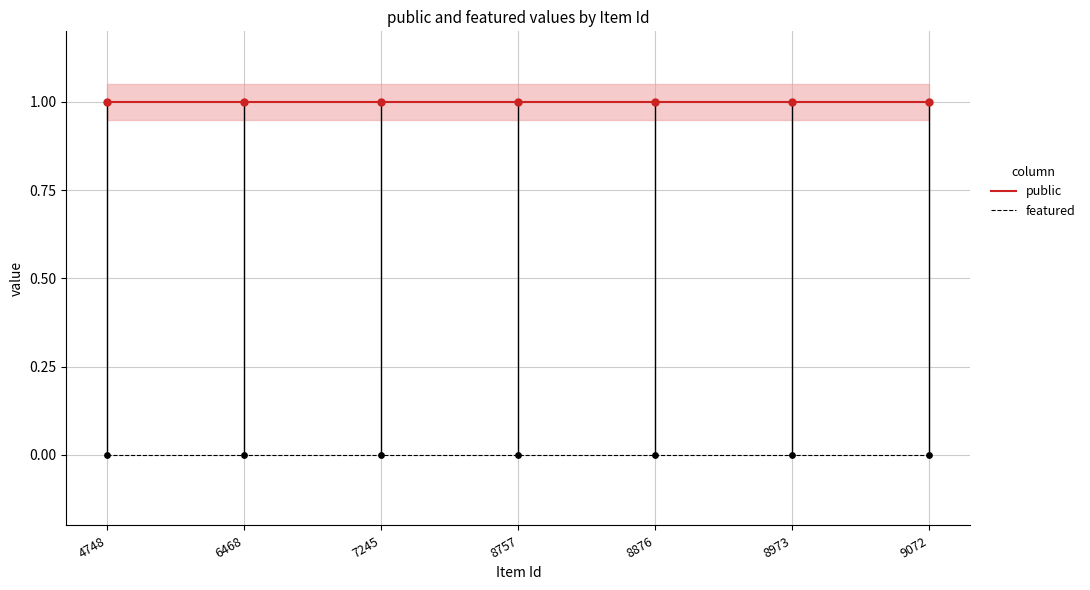

Which series contains the highest Y value?

public